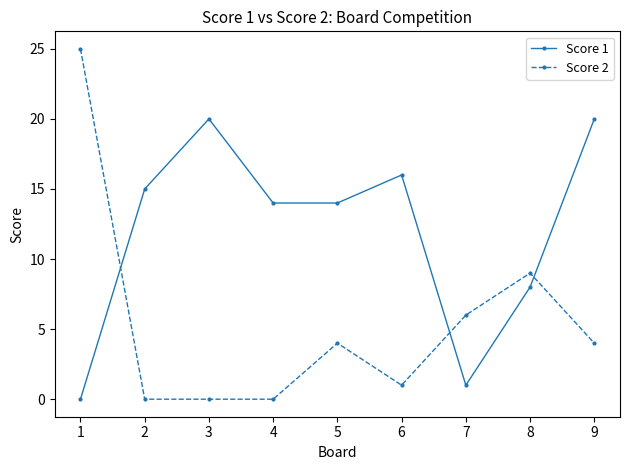

What is the difference between the maximum and minimum values in the Score 2 series?

25